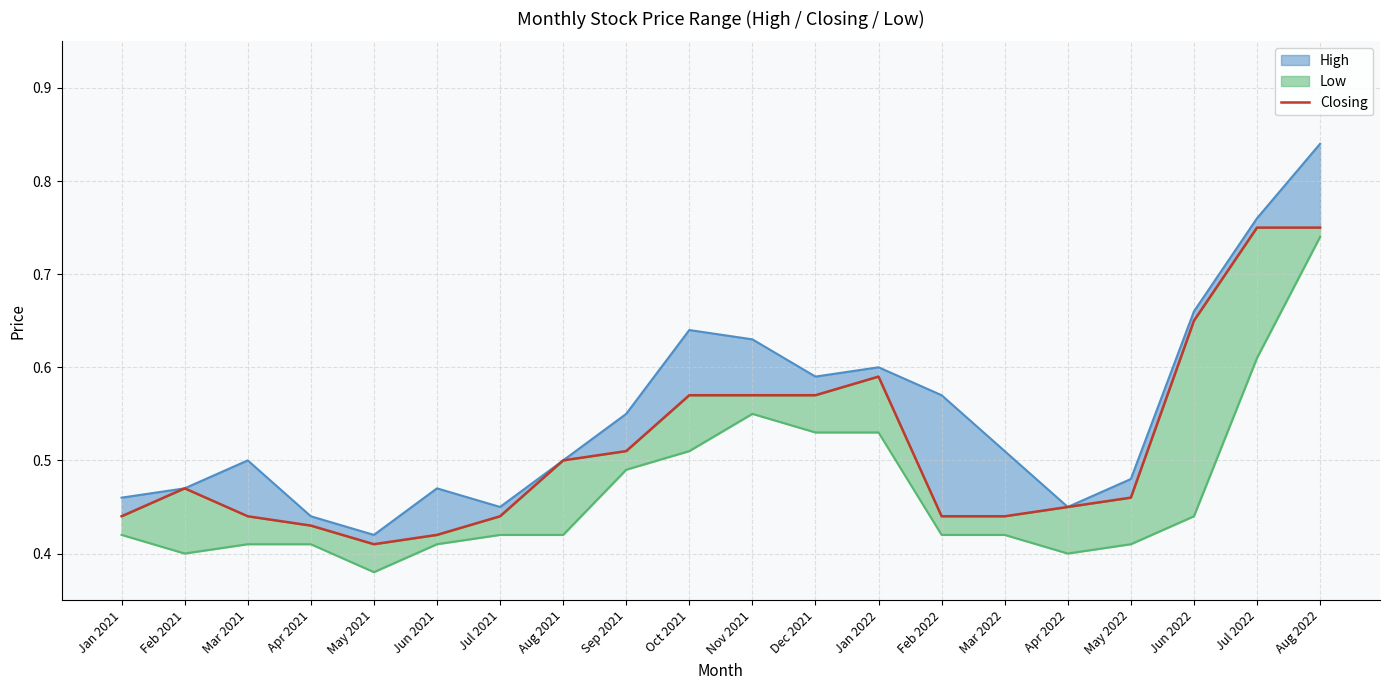

Between May 2022 and Sep 2021, which is larger?

Sep 2021